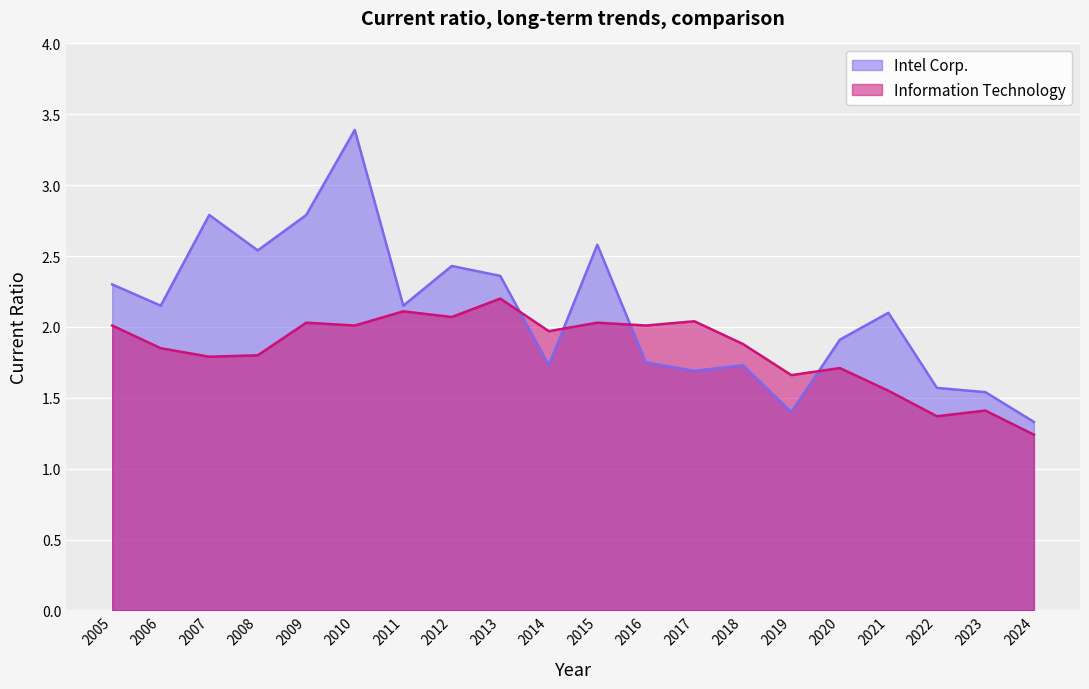

Is it true that Information Technology equals 1.9 at 2006-12-30?

True